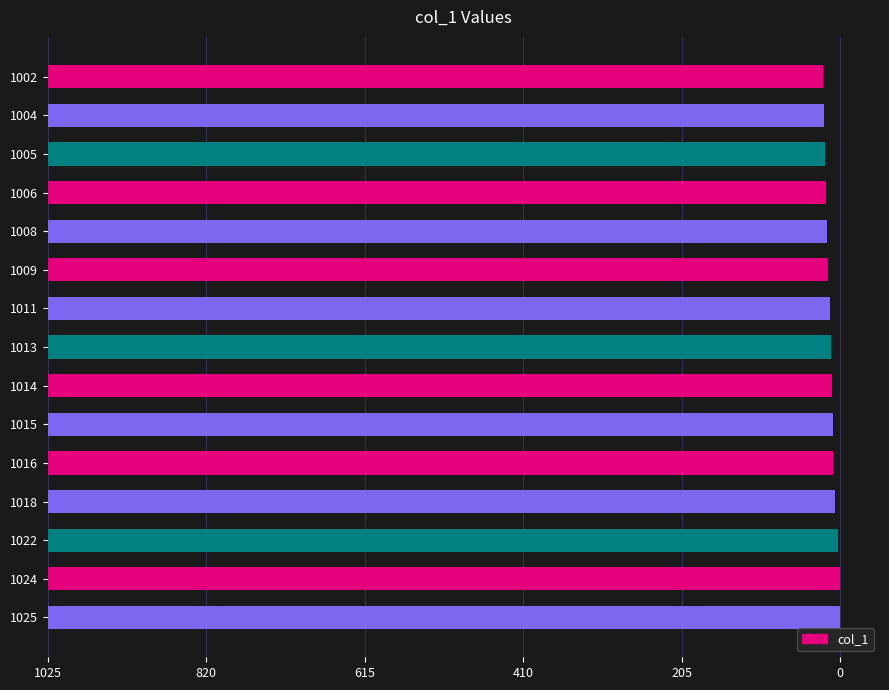

At which category does the chart reach its minimum across all series?

1002